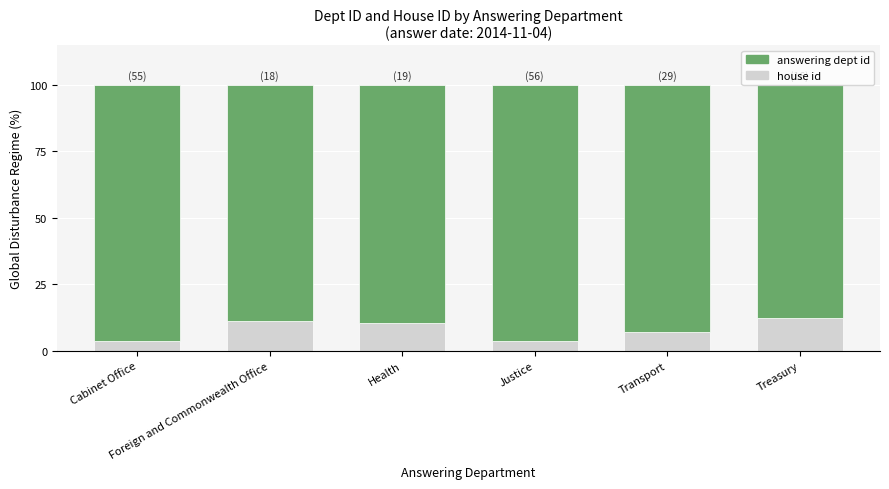

What is the minimum value for house id?

3.6